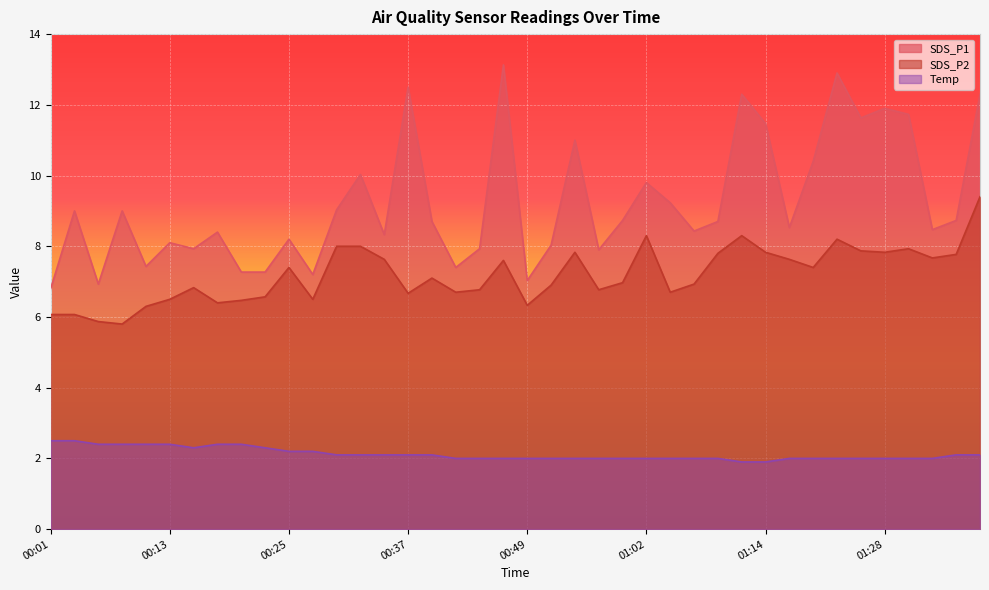

What is the total value across all series at 00:01?

15.4